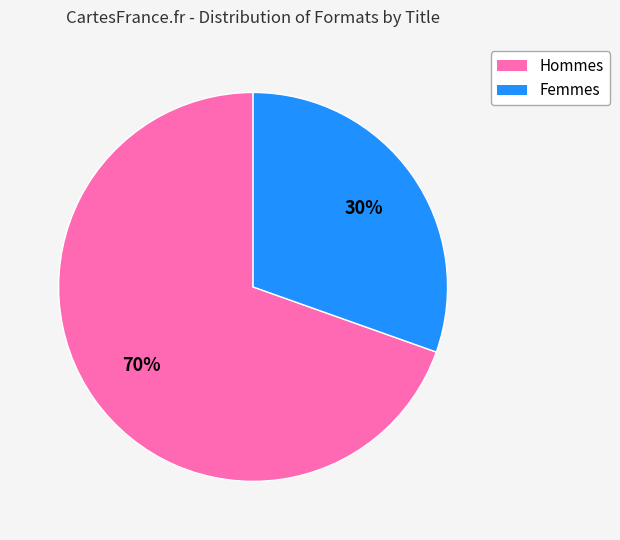

Does any single category account for the majority?

Yes